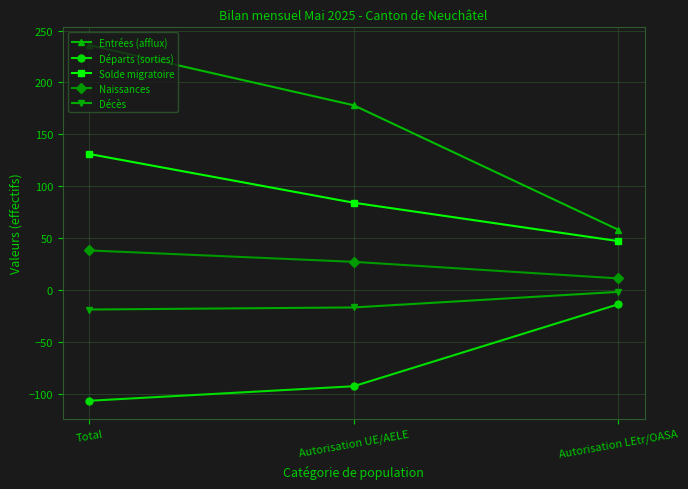

How many lines are shown in the chart?

5